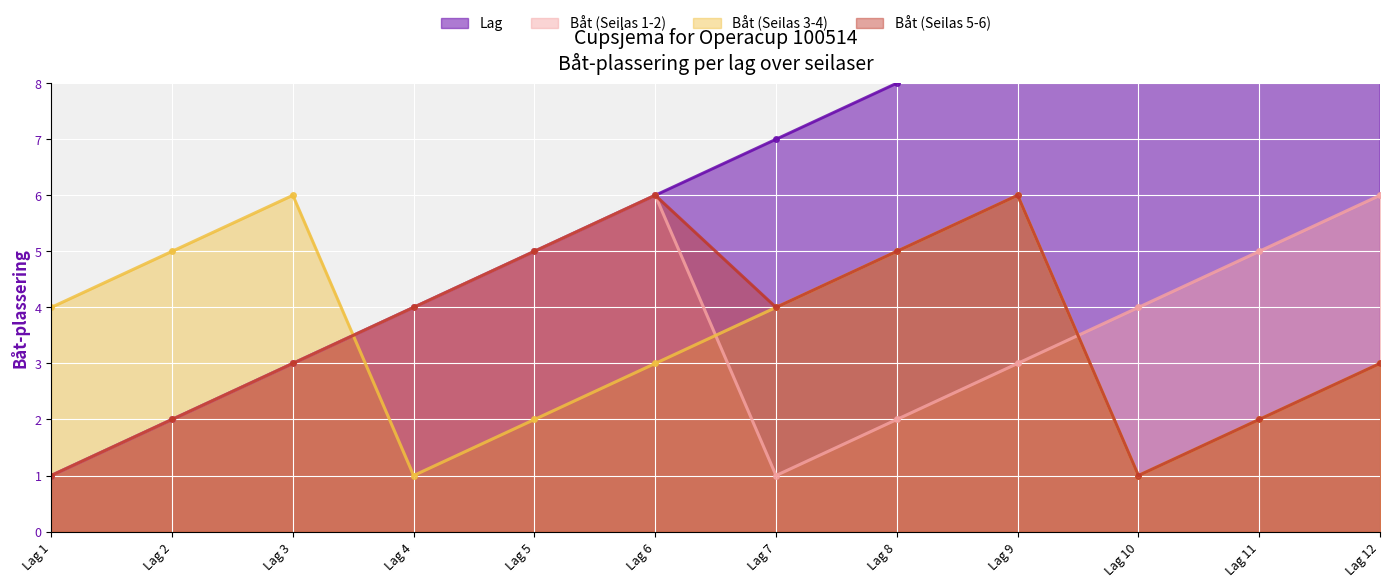

Rank the series at Lag 10 from lowest to highest value.

Båt (Seilas 3-4), Båt (Seilas 5-6), Båt (Seilas 1-2), Lag